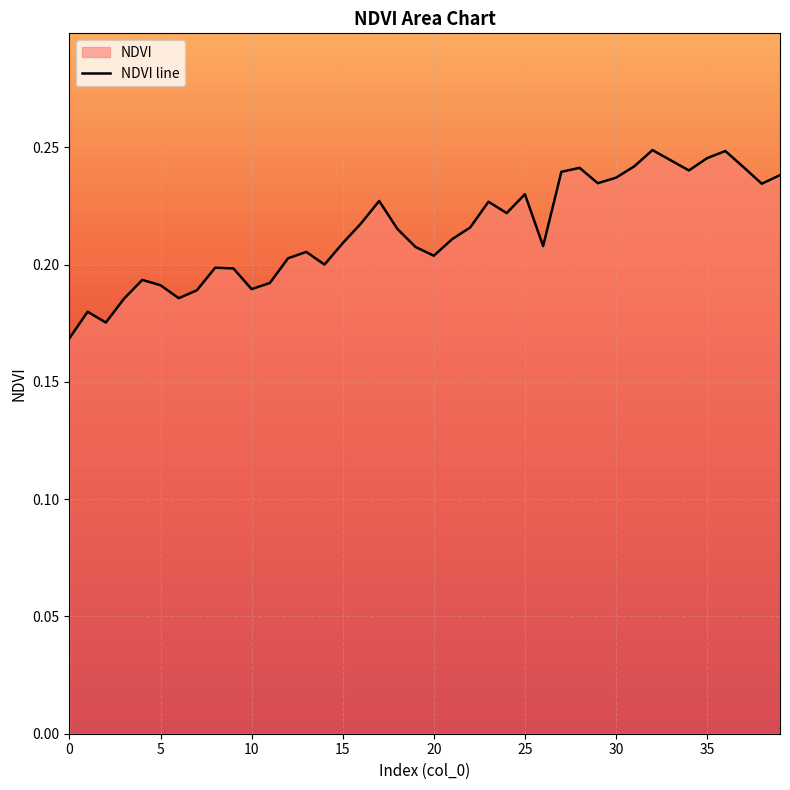

The chart shows a value of 0.2 at 27. True or false?

True